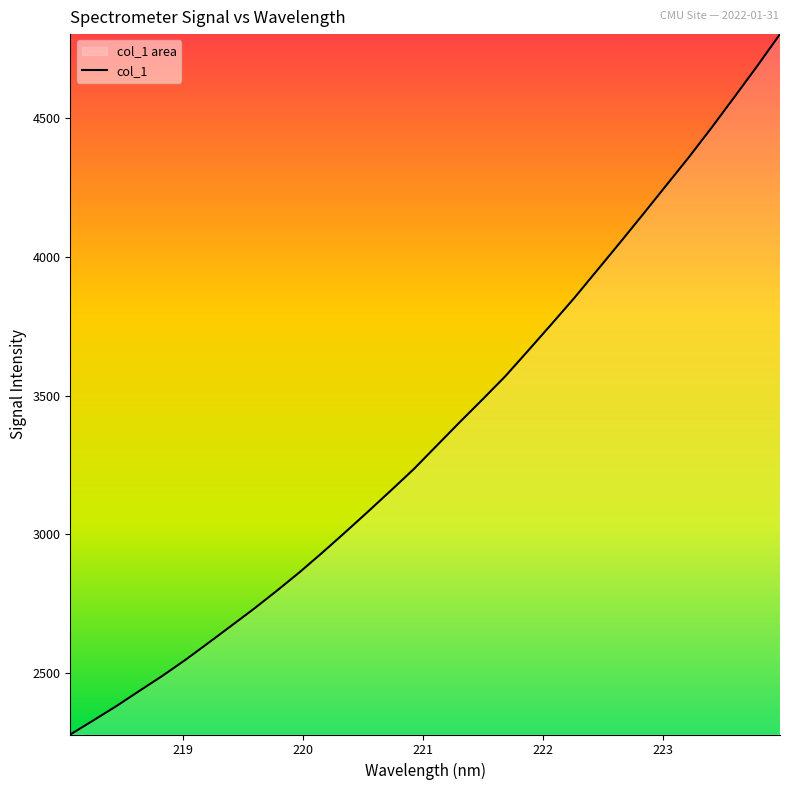

What is the smallest value displayed?

2278.1